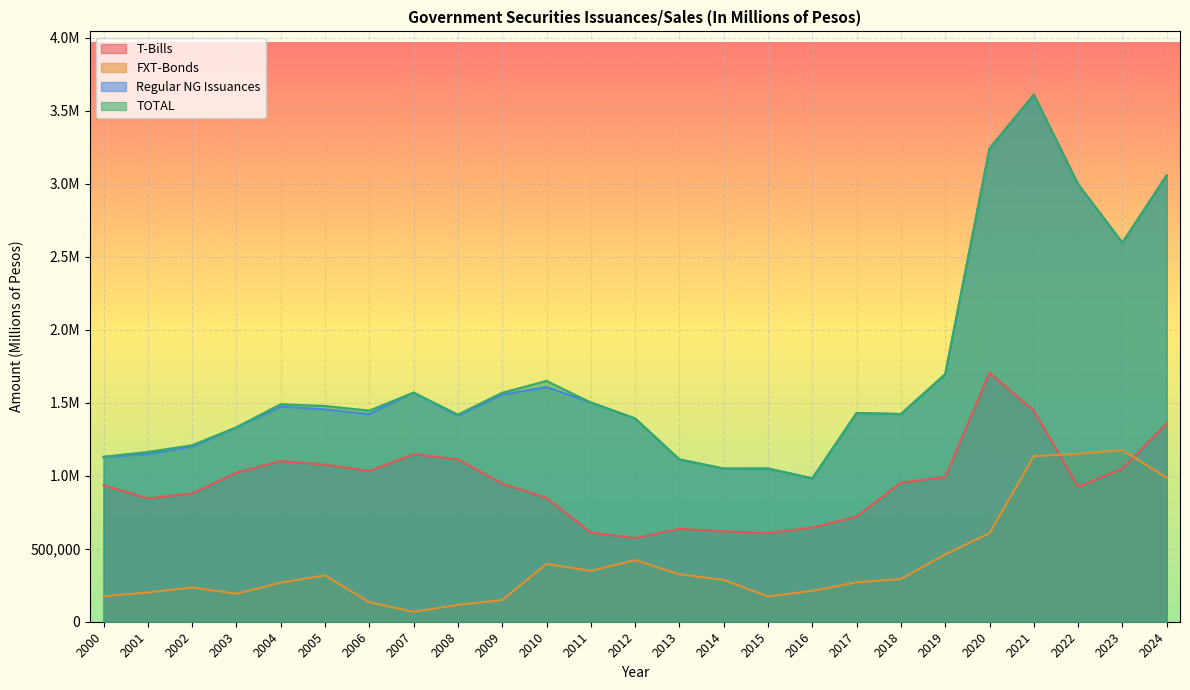

Reading left to right, what are all the values shown in this chart?

T-Bills: 936023.0	844764.0	878643.0	1020967.0	1101202.6	1076728.9	1032416.1	1148312.0	1112504.5	946123.1	848891.1	611493.5	573262.0	636116.0	619273.3	608185.0	645088.0	720636.0	953357.0	991643.0	1705796.0	1446543.0	923247.0	1049657.0	1358968.0
FXT-Bonds: 174033.0	200602.0	234354.0	192037.0	267548.7	317824.8	133778.1	67768.4	115487.3	148619.6	395626.5	348940.7	422413.5	324883.3	286139.3	173337.0	211772.0	270033.0	292772.0	461215.0	606742.0	1134703.0	1149702.0	1175828.0	986731.0
Regular NG Issuances: 1126879.0	1149327.0	1200125.0	1330756.0	1474991.5	1454783.3	1422614.1	1570171.1	1411045.1	1556283.8	1607765.0	1502366.1	1393088.7	1112130.6	1049241.2	1049730.8	982219.0	1430562.0	1422967.0	1696113.0	3242448.0	3611369.0	2997321.0	2596879.0	3058854.0
TOTAL: 1130879.0	1163327.0	1209125.0	1332496.0	1490540.5	1477844.3	1446614.1	1570171.1	1419047.7	1568791.9	1649765.0	1502366.1	1393088.7	1112130.6	1049241.2	1049730.8	982219.0	1430562.0	1422967.0	1696113.0	3242448.0	3611369.0	2997321.0	2596879.0	3058854.0